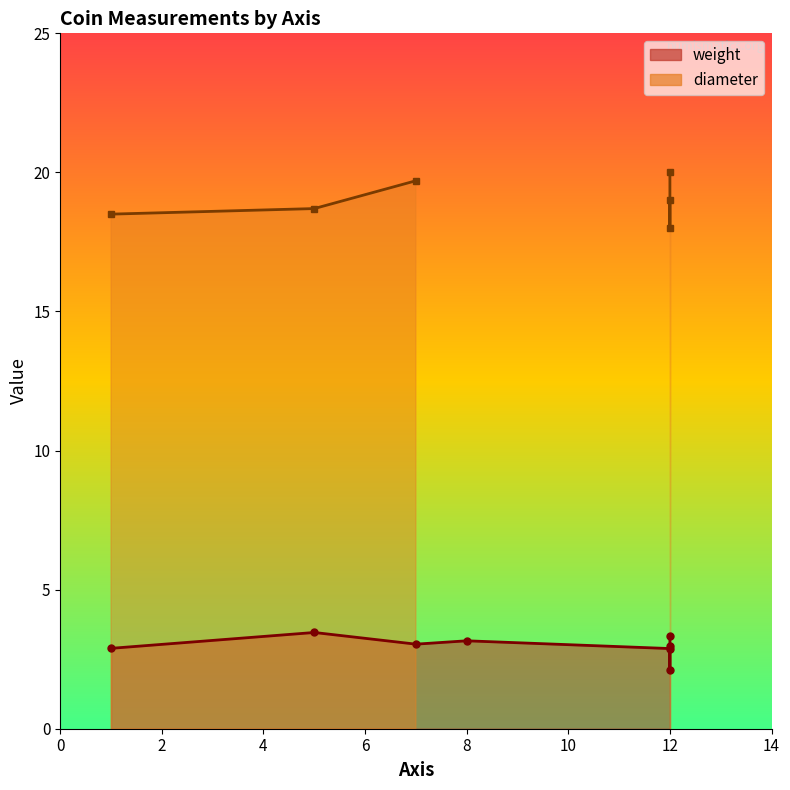

Where is the first local minimum?

7